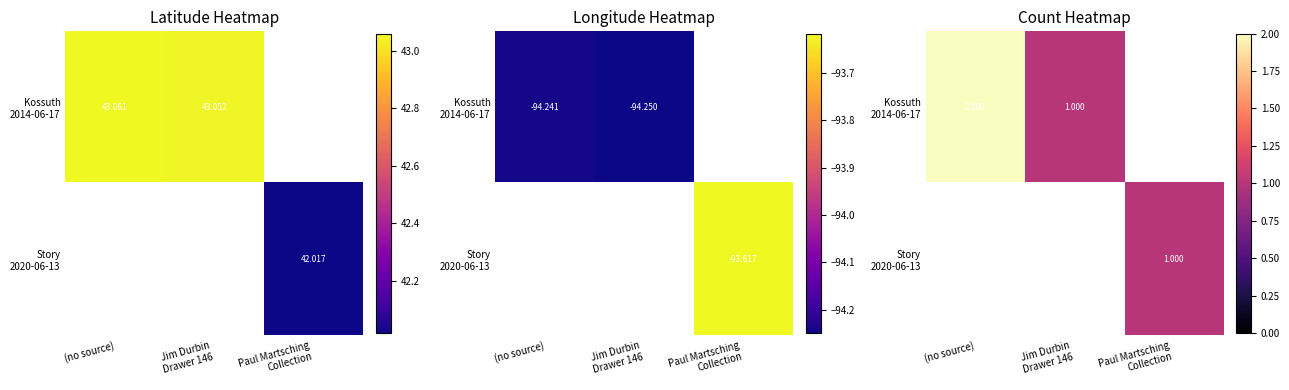

How many positive values does the Story 2020-06-13 series have?

1